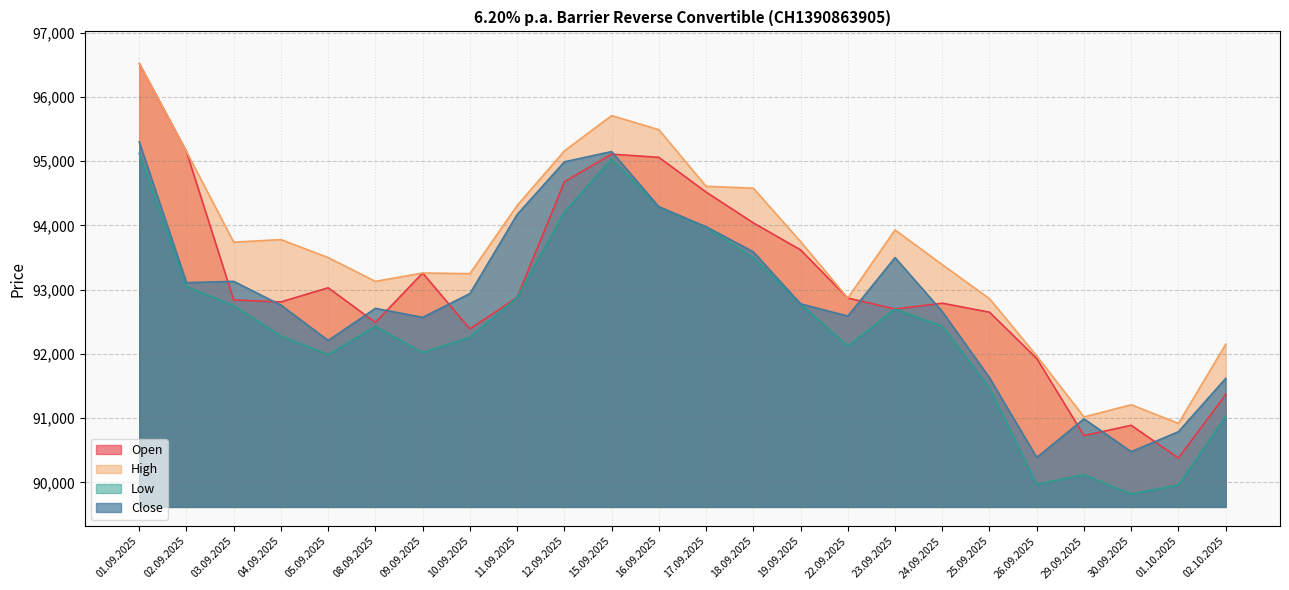

What is the sum of all Close values?

2228330